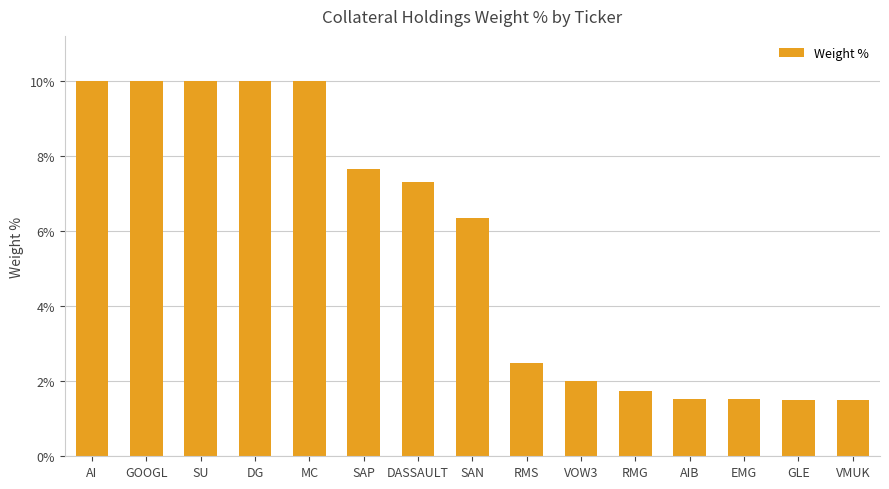

What is the label of the 2nd bar from the left?

GOOGL